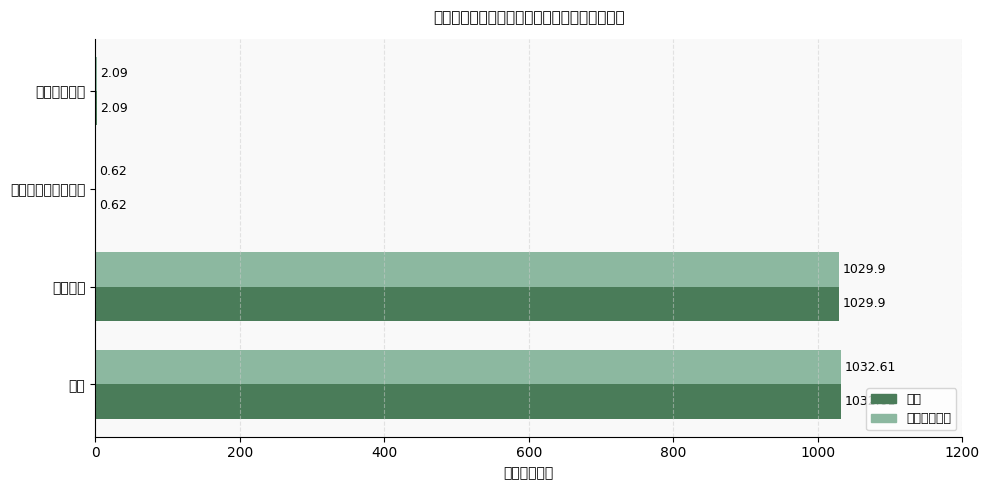

How many groups of bars are there?

4